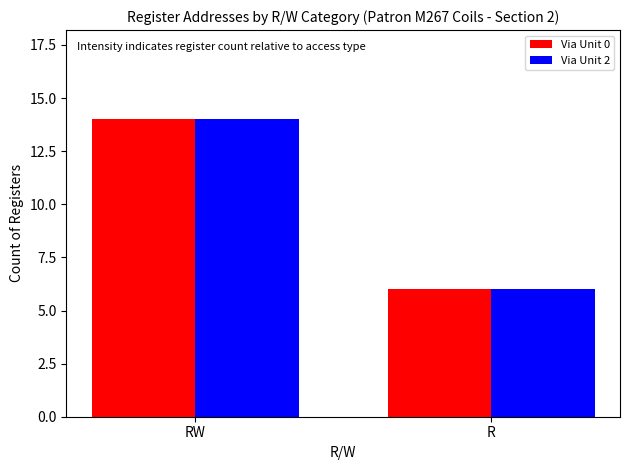

Count the number of data series in this chart.

2